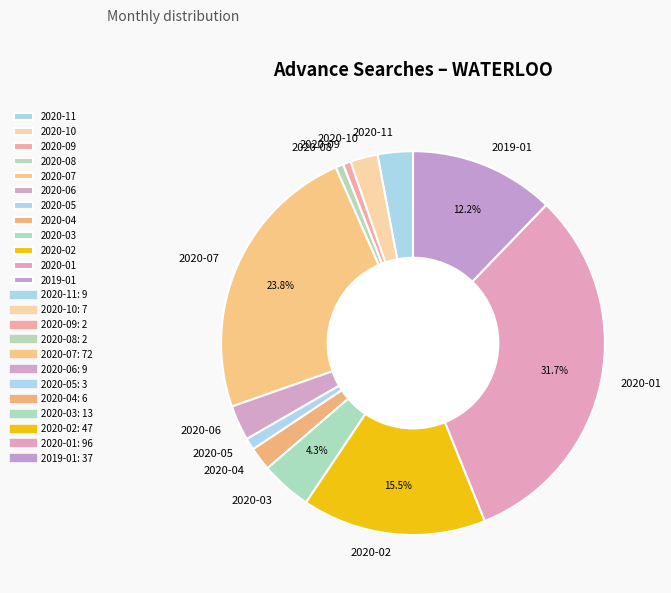

What percentage is the 2020-06 slice, to the nearest percent?

3%